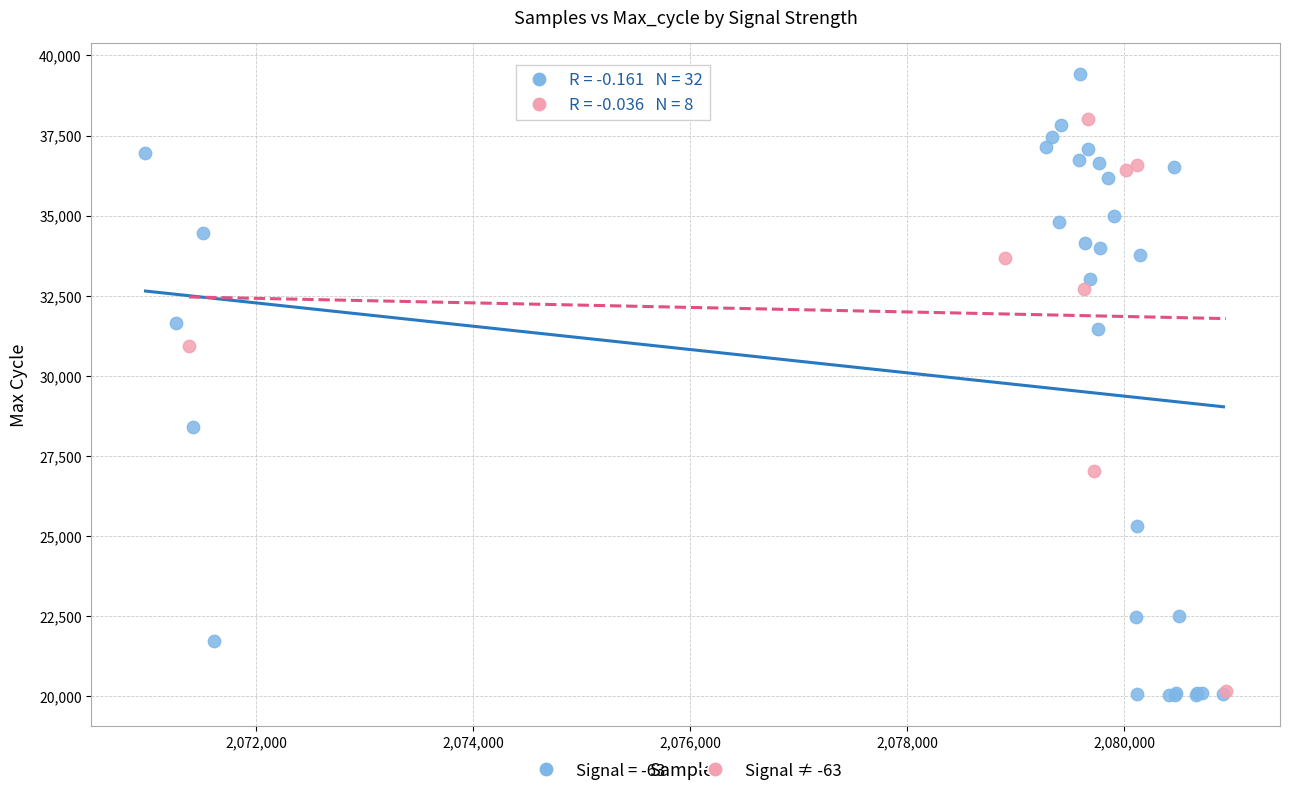

Which series reaches the maximum Y coordinate?

Signal = -63